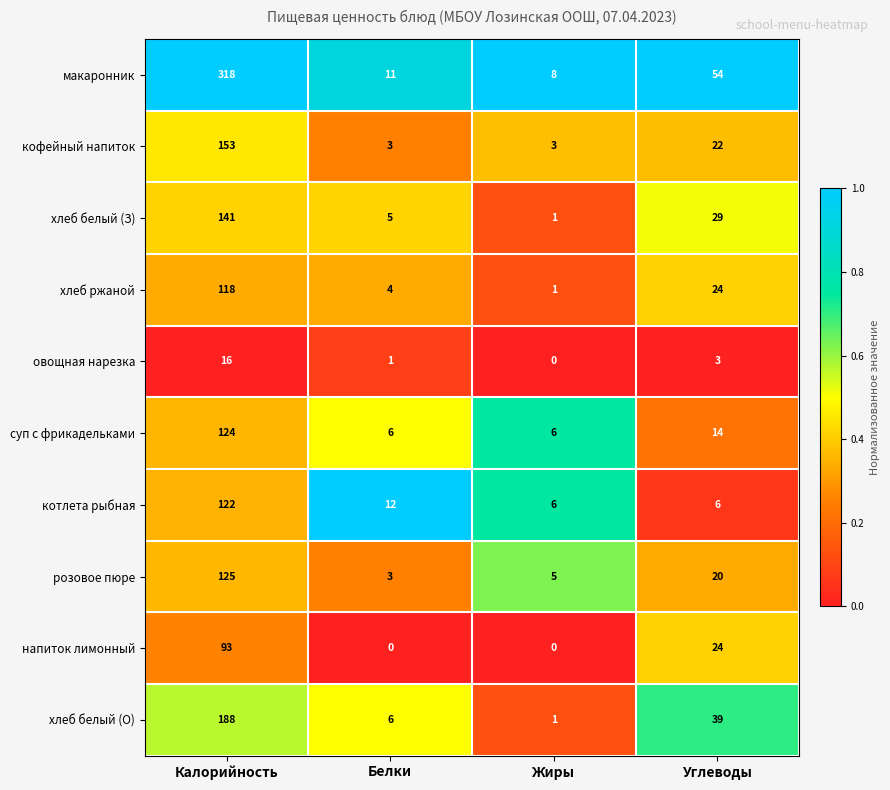

What is the maximum value for розовое пюре?

125